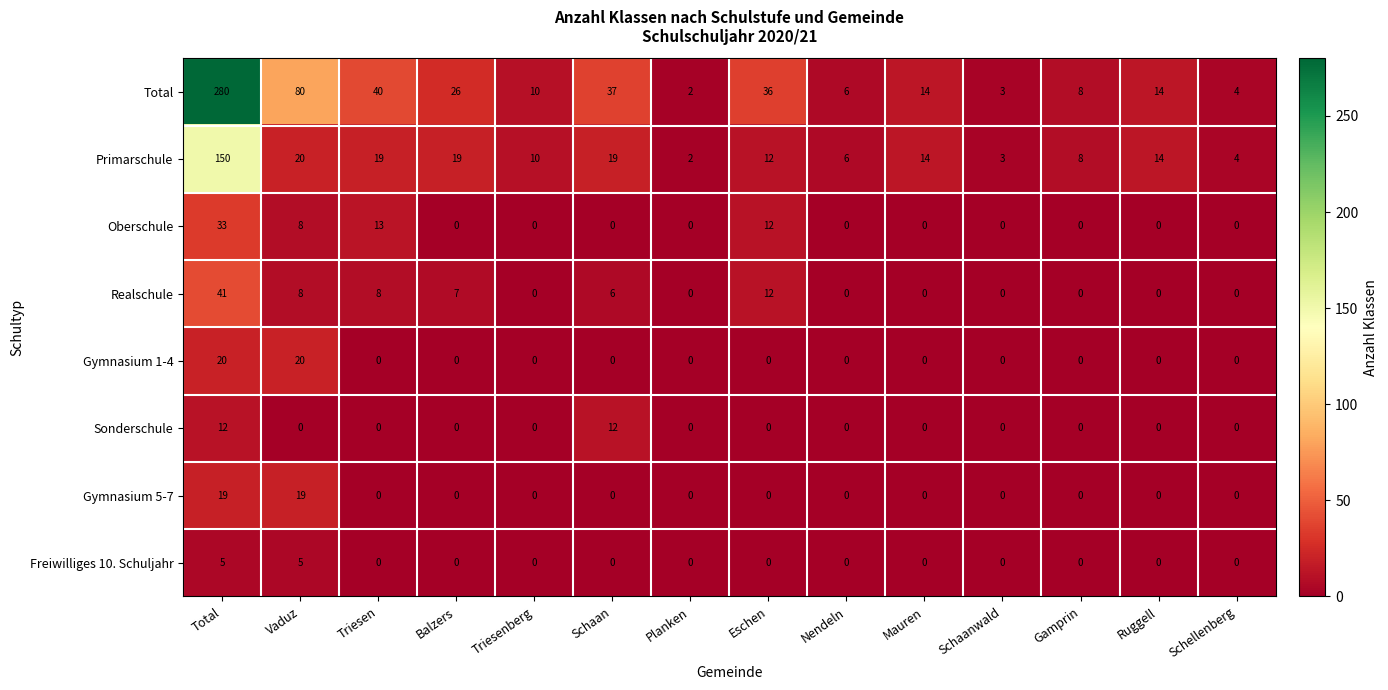

What is the difference between the second highest and minimum values in the Oberschule series?

13